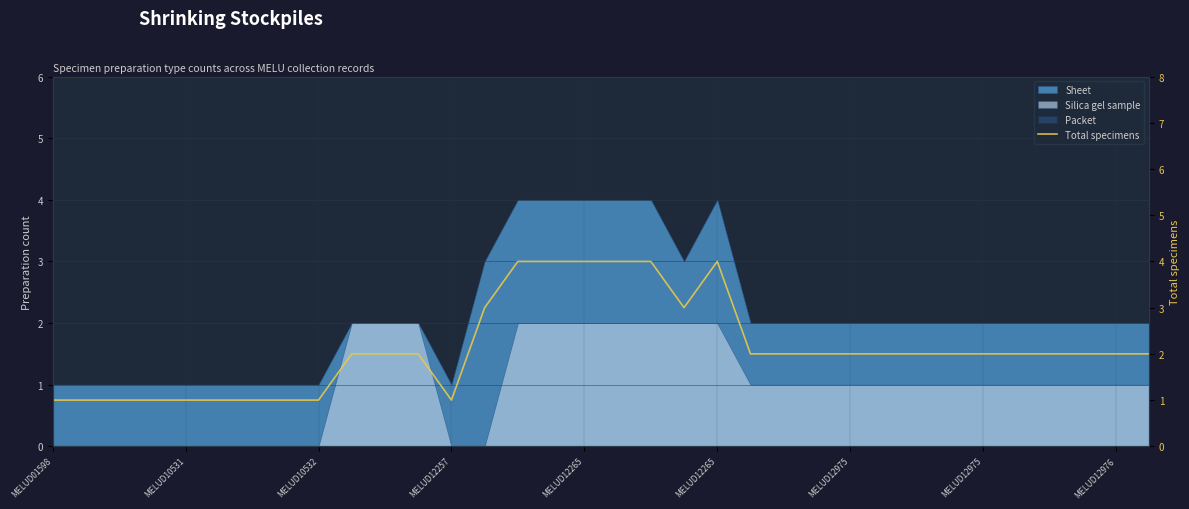

What is the difference between the maximum and minimum values?

3